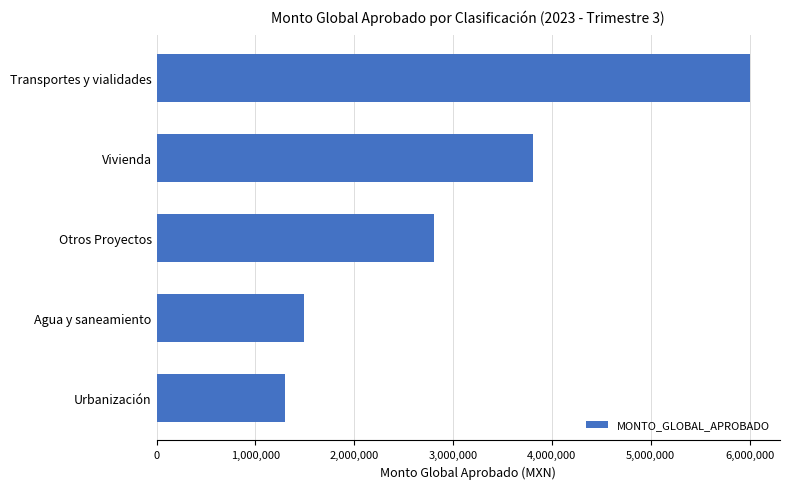

Between Urbanización and Agua y saneamiento, which is larger?

Agua y saneamiento